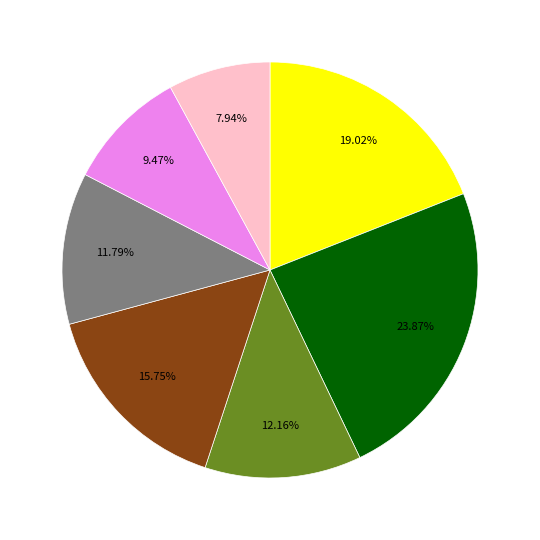

To the nearest percent, what is the difference between the largest and smallest slice percentages?

16%